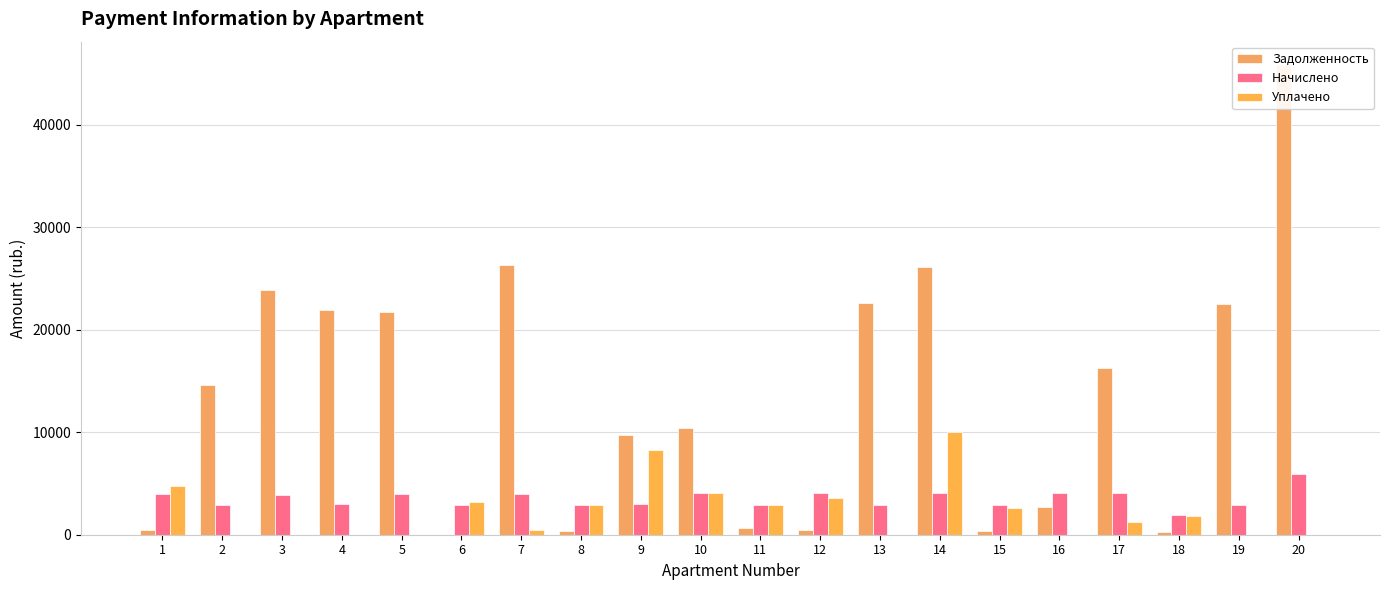

Does the chart contain any negative values?

No